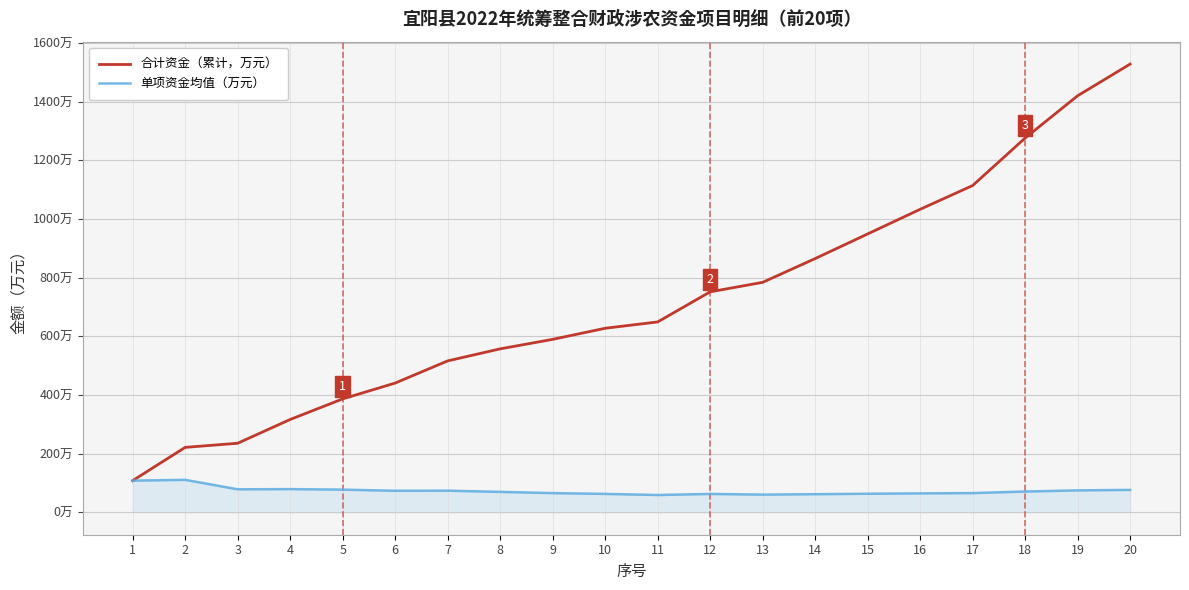

Which series changed the most between 4 and 18?

合计资金（累计，万元）